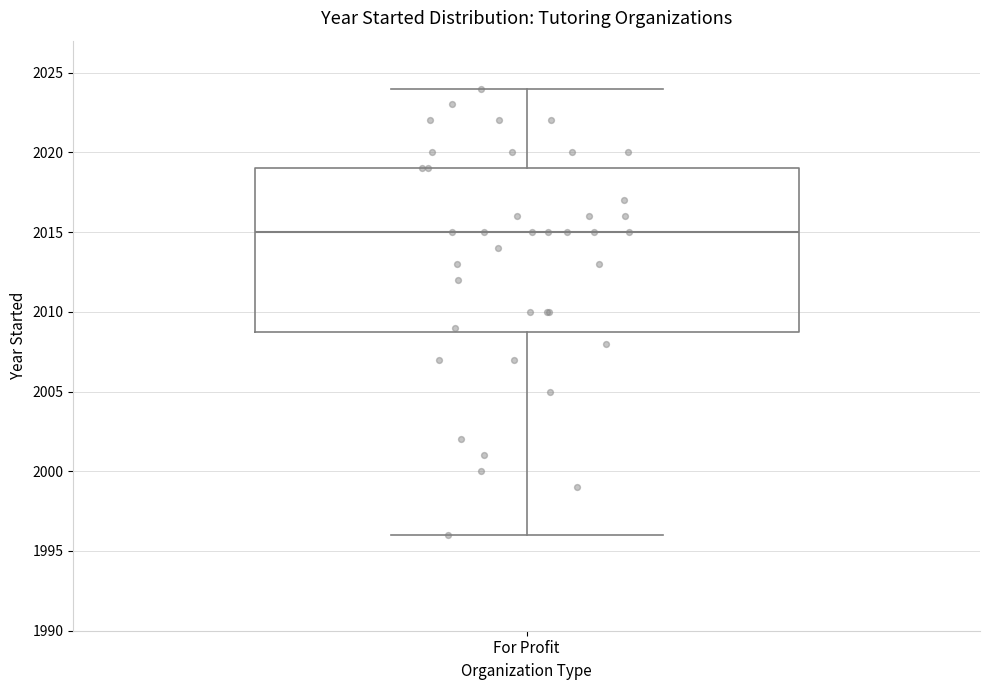

Where is the lower edge of the box for For Profit on the y-axis? The values are not printed on the chart, so give them approximately, as read against the axis.

2009